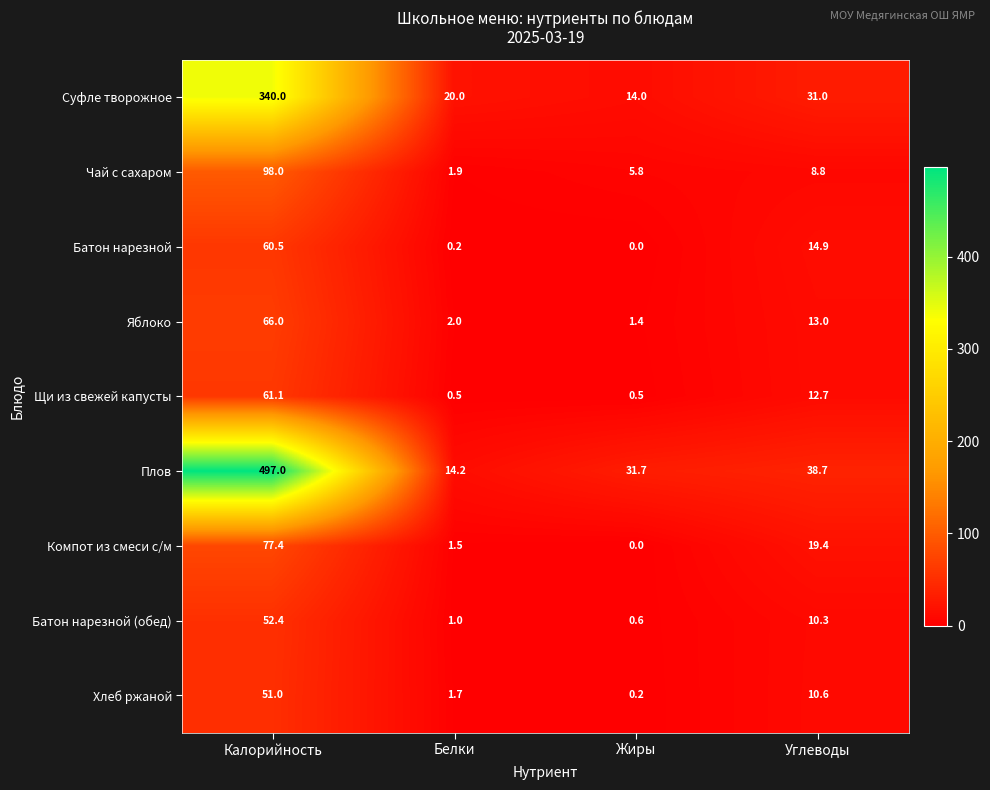

What is the approximate value of Компот из смеси с/м at Калорийность?

77.4